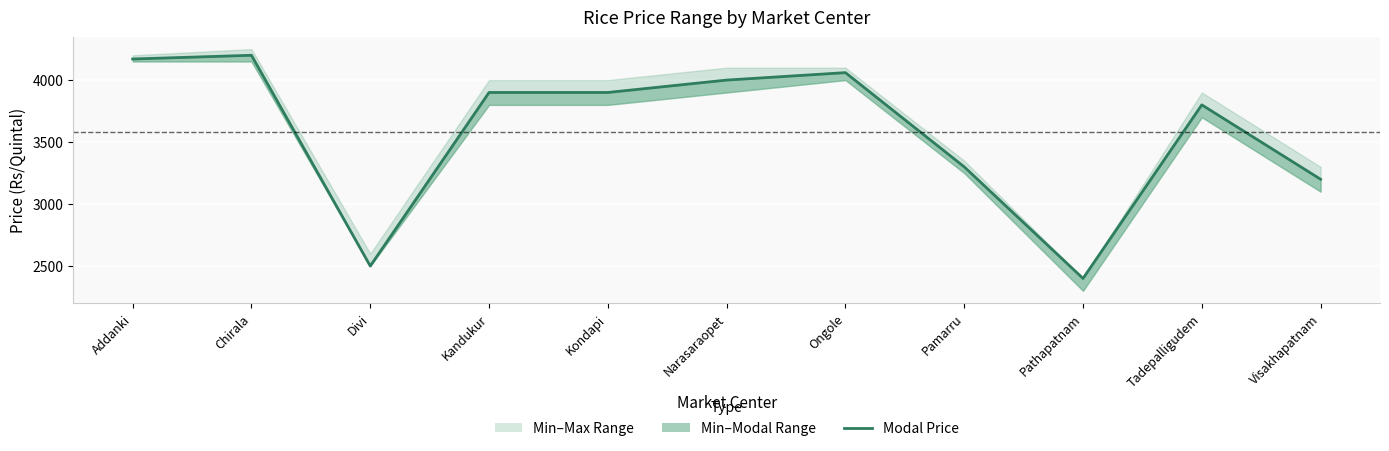

List the labels in order of value, smallest first.

Pathapatnam, Divi, Visakhapatnam, Pamarru, Tadepalligudem, Kandukur, Kondapi, Narasaraopet, Ongole, Addanki, Chirala